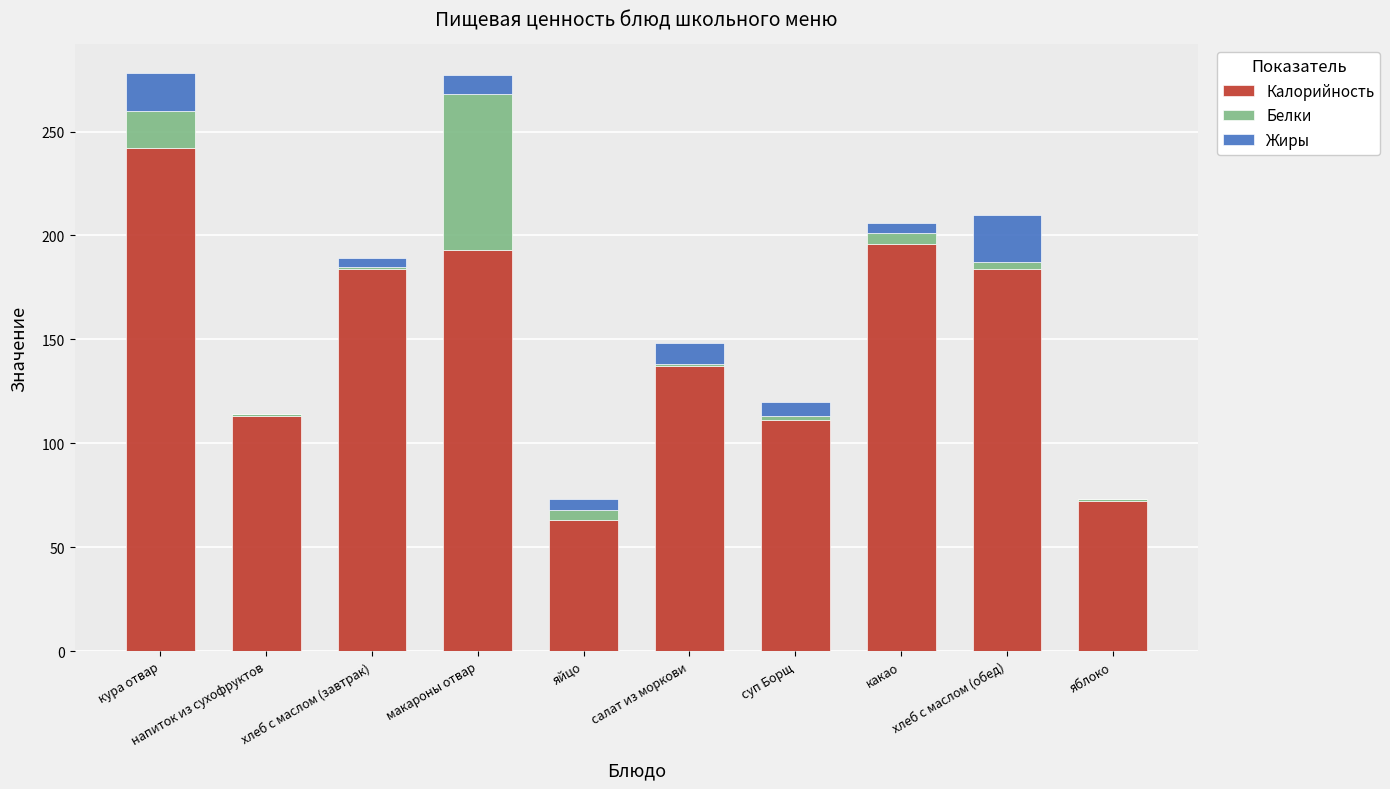

What is the sum of all Калорийность values?

1495